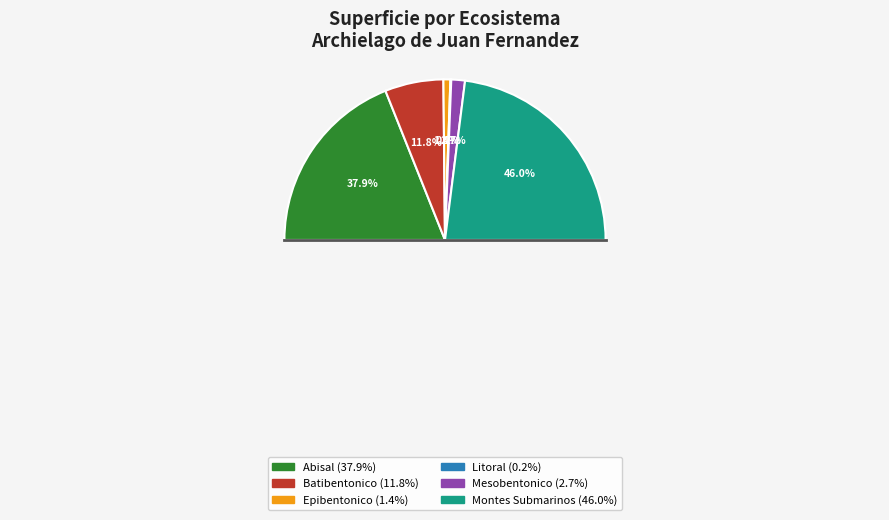

What percentage do Mesobentonico - Archielago de Juan Fernandez and Abisal - Archielago de Juan Fernandez together represent?

40.7%